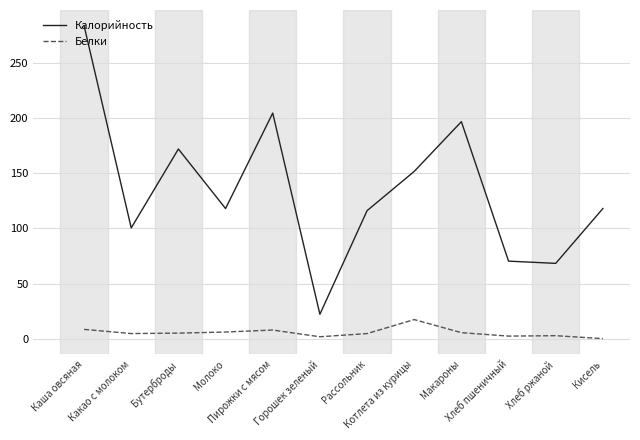

Does the chart have visible grid lines?

Yes